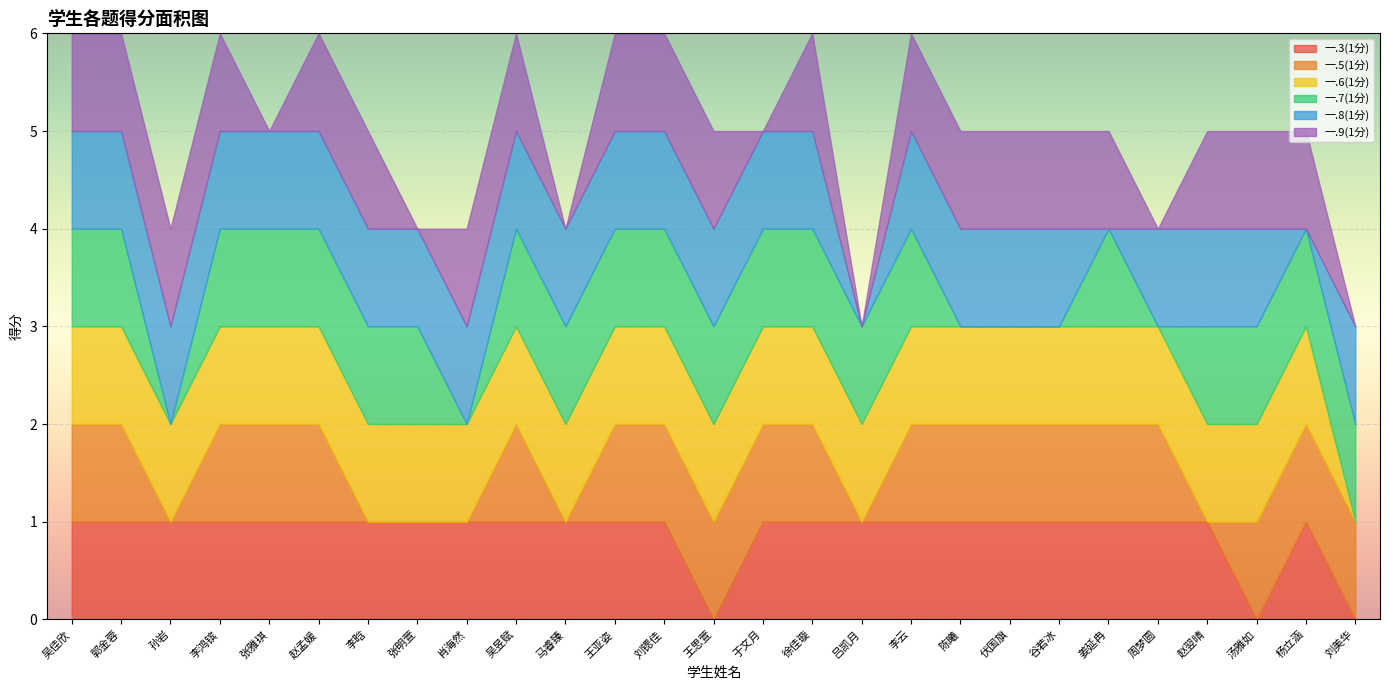

At which category does 一.7(1分) reach its first local peak?

姜延冉